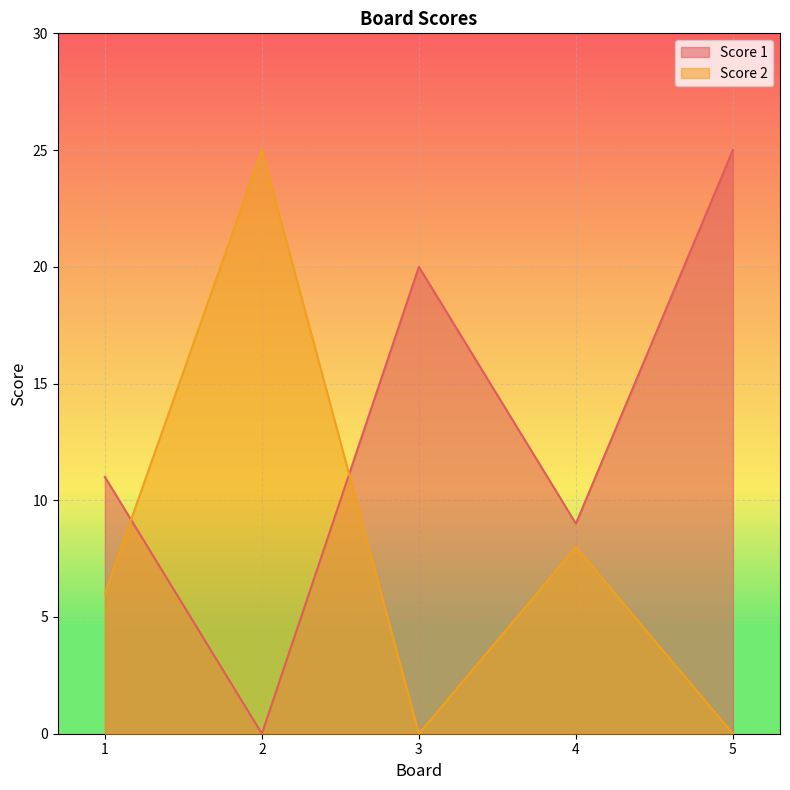

At which label does Score 1 first exceed 11?

3